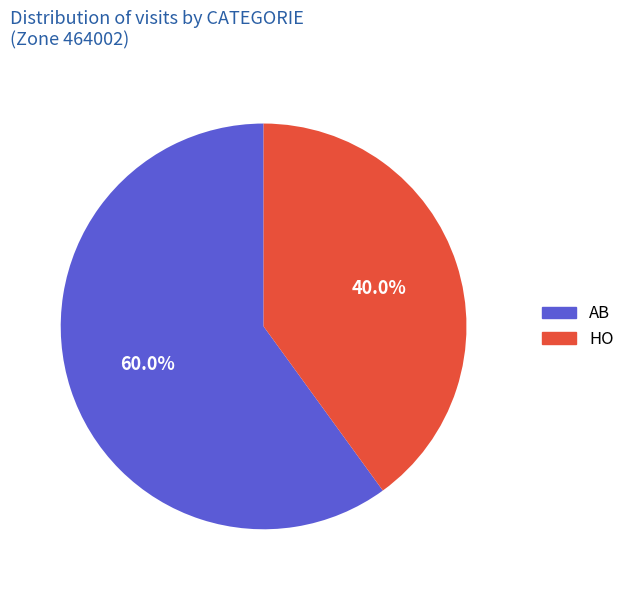

Is the sum of HO and AB greater than half?

Yes